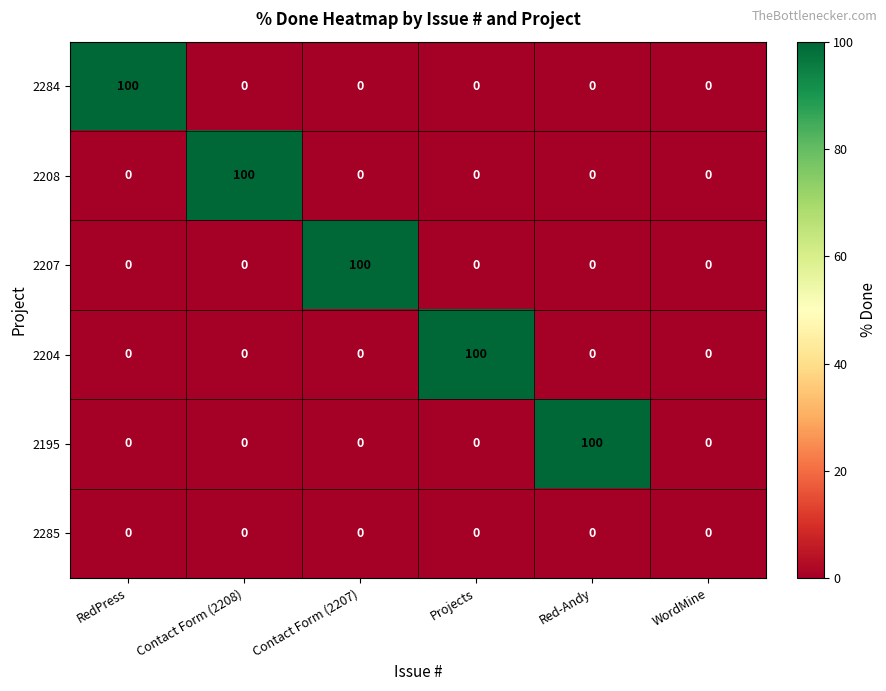

What is the spread (max minus min) of values at Red-Andy?

100